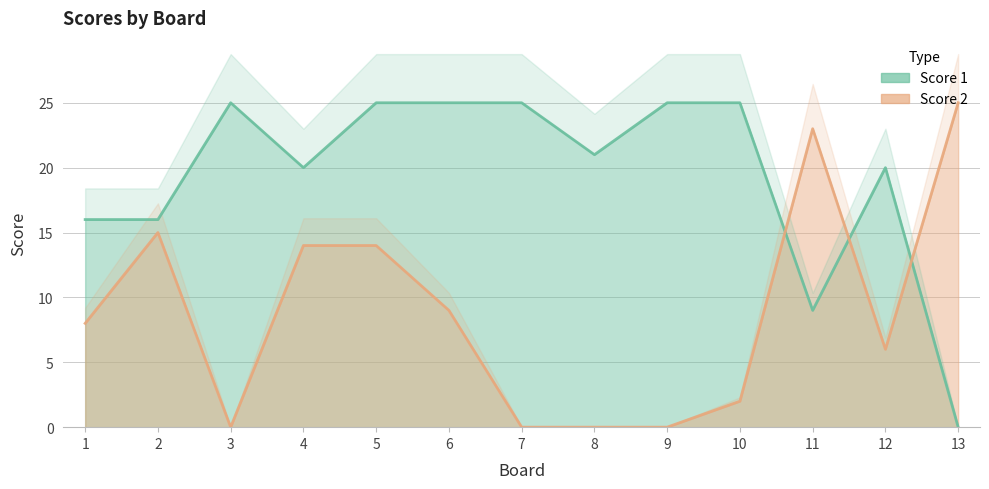

Is the value of Score 2 at 8 greater than the value of Score 1 at 1?

No